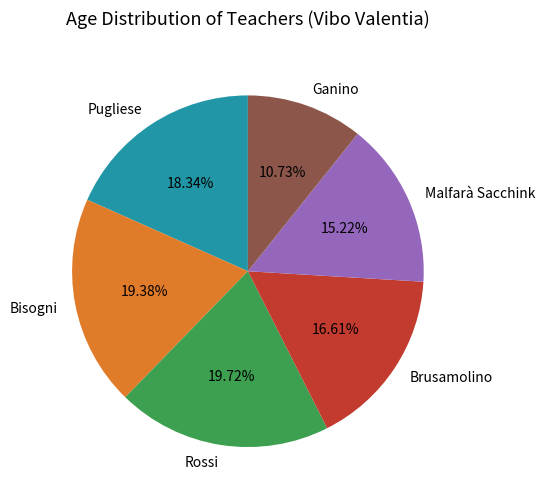

What percentage is the Rossi slice, to the nearest percent?

20%